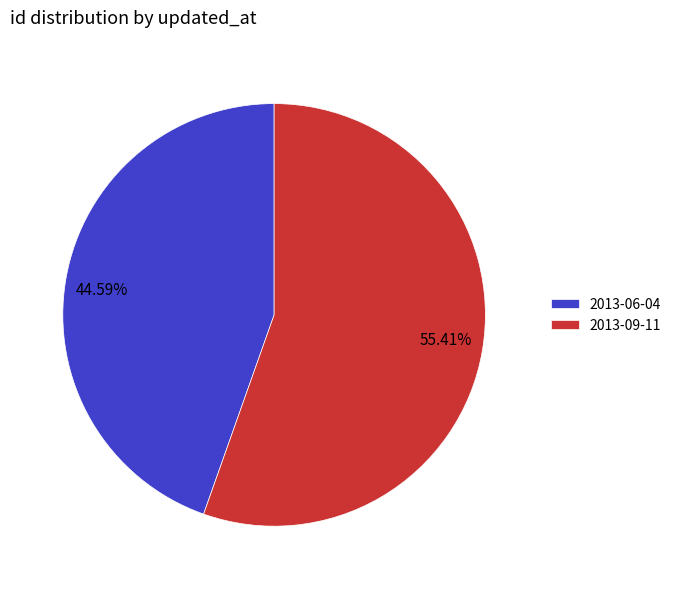

What is the majority slice?

2013-09-11